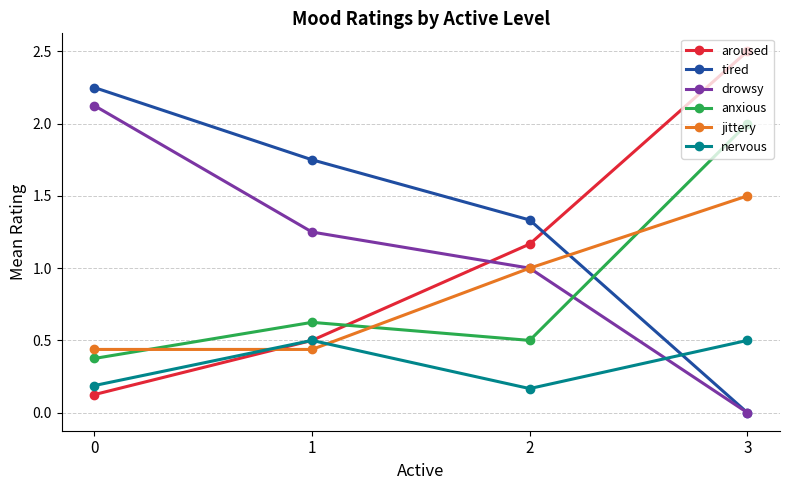

How many times do jittery and tired cross each other?

1